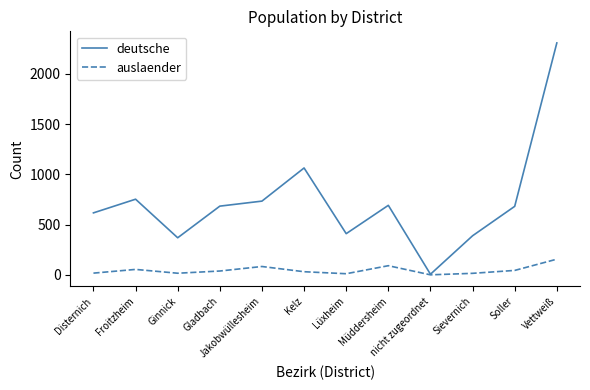

Between Kelz and nicht zugeordnet, which series saw the biggest shift?

deutsche